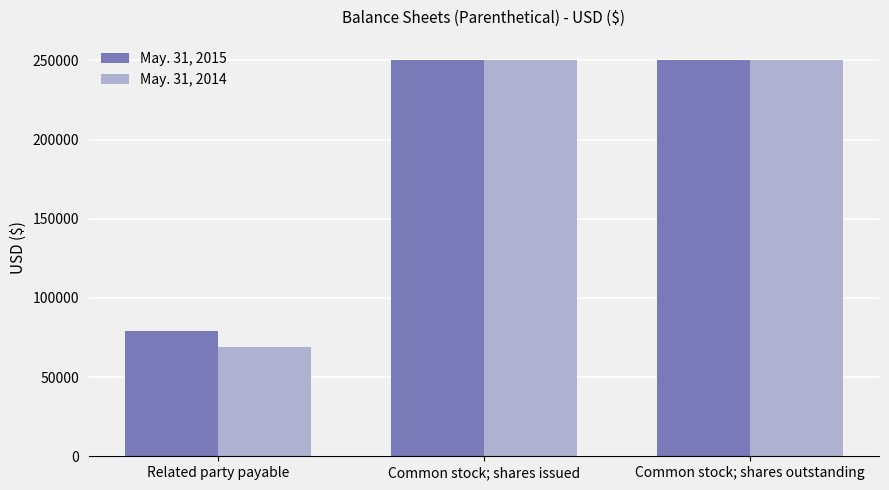

What is the approximate value of May. 31, 2015 at Common stock; shares issued?

250556